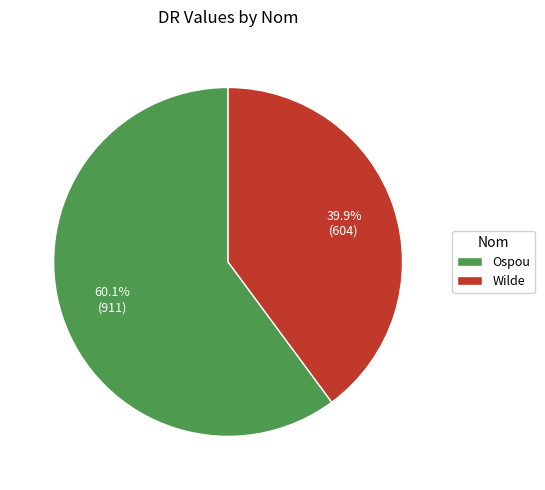

Is the sum of Ospou and Wilde greater than half?

Yes